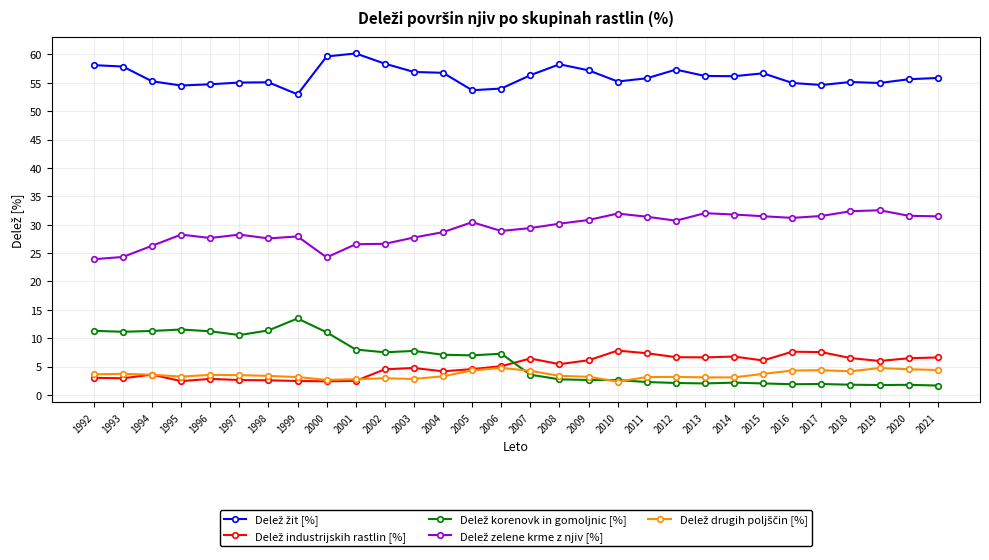

What is the minimum value shown in the chart?

1.7